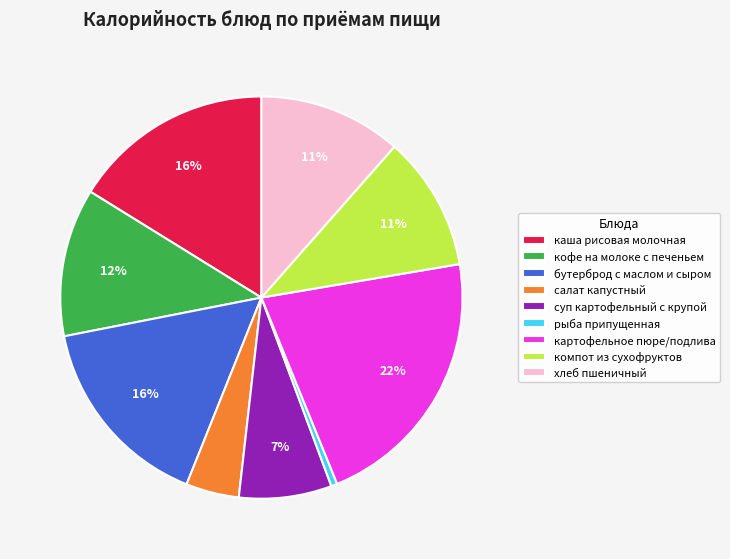

To the nearest percent, what percentage of the pie is каша рисовая молочная?

16%